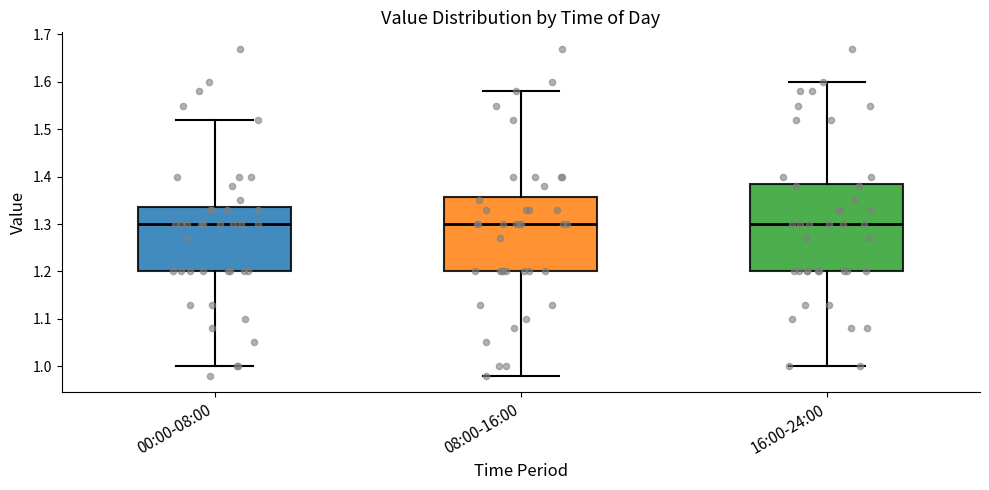

Reading left to right, transcribe this box plot: for each box, give where its median line is, the range the box spans, and where its two whiskers end, as read against the y-axis. The values are not printed on the chart, so give them approximately, as read against the axis.

00:00-08:00: median 1.30, box 1.20 to 1.34, whiskers 1.00 to 1.52
08:00-16:00: median 1.30, box 1.20 to 1.36, whiskers 0.98 to 1.58
16:00-24:00: median 1.30, box 1.20 to 1.39, whiskers 1.00 to 1.60